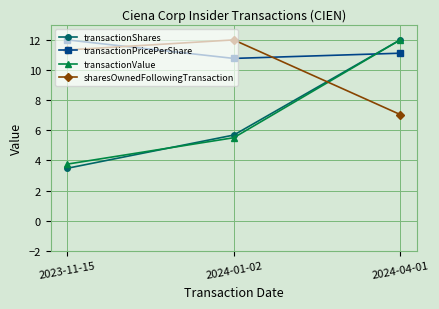

True or false: sharesOwnedFollowingTransaction has a value of 18.5 at 2024-01-02.

False